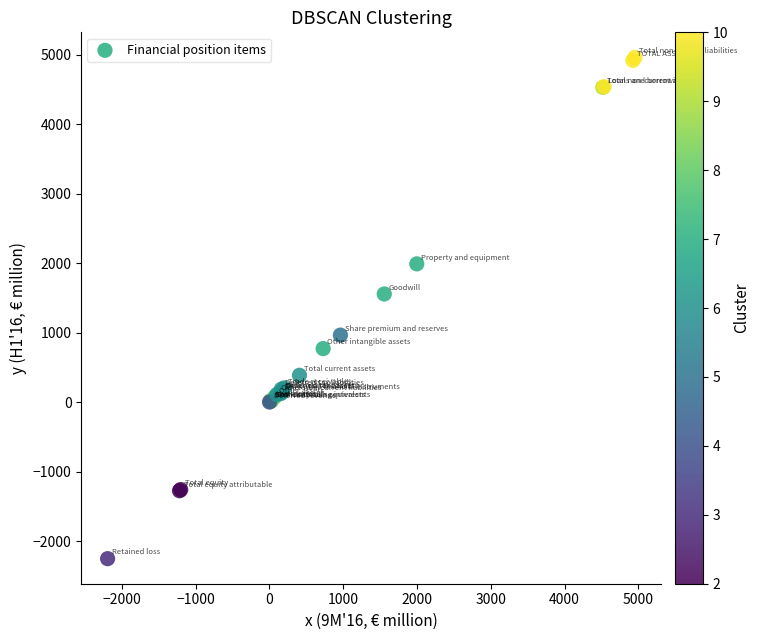

What Y value in the scatter plot is closest to 1355?

1558.0